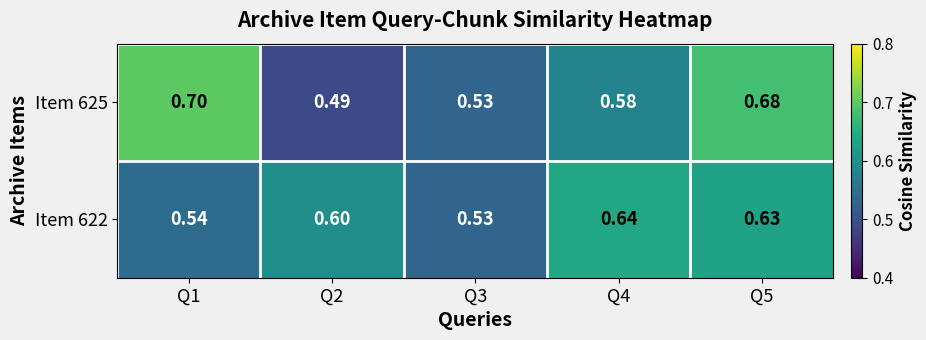

Reading left to right, extract all data points from this chart.

Item 625: Q1=0.7	Q2=0.5	Q3=0.5	Q4=0.6	Q5=0.7
Item 622: Q1=0.5	Q2=0.6	Q3=0.5	Q4=0.6	Q5=0.6